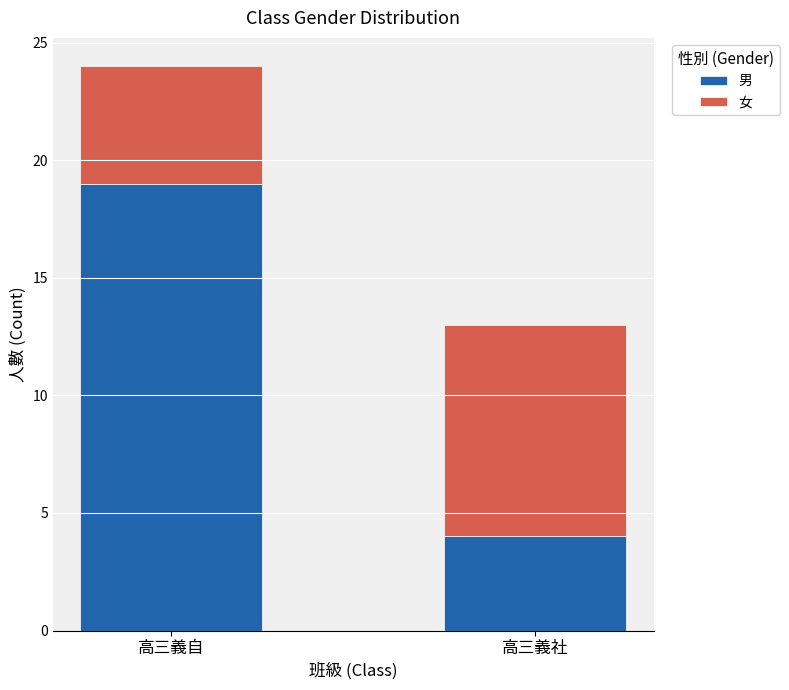

Reading right to left, what are the values for 男?

高三義社=4	高三義自=19